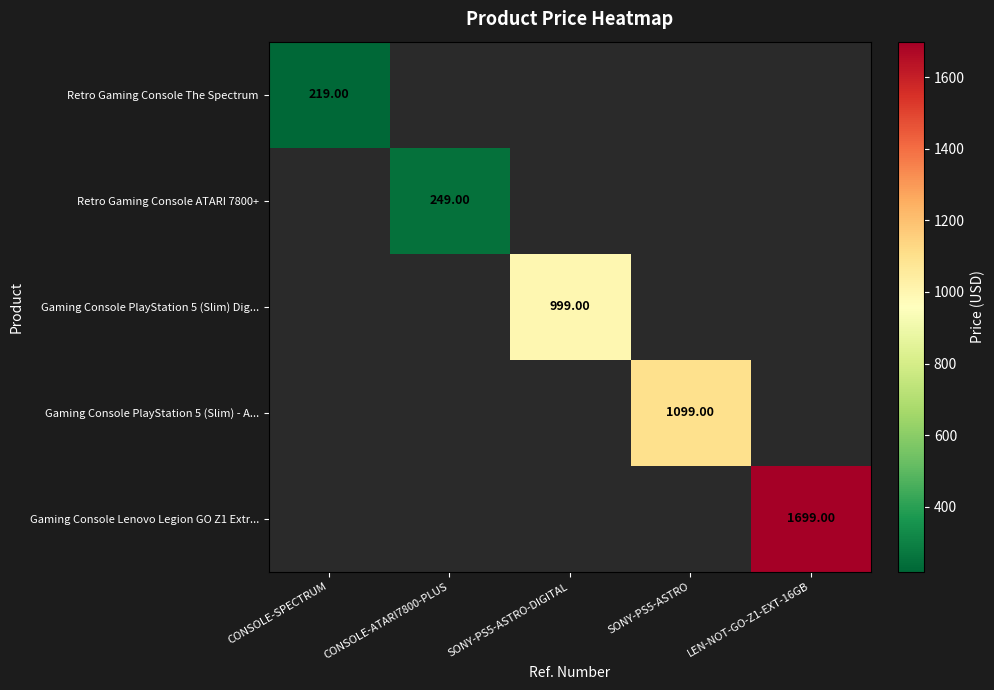

At which category is the sum across all series the highest?

LEN-NOT-GO-Z1-EXT-16GB